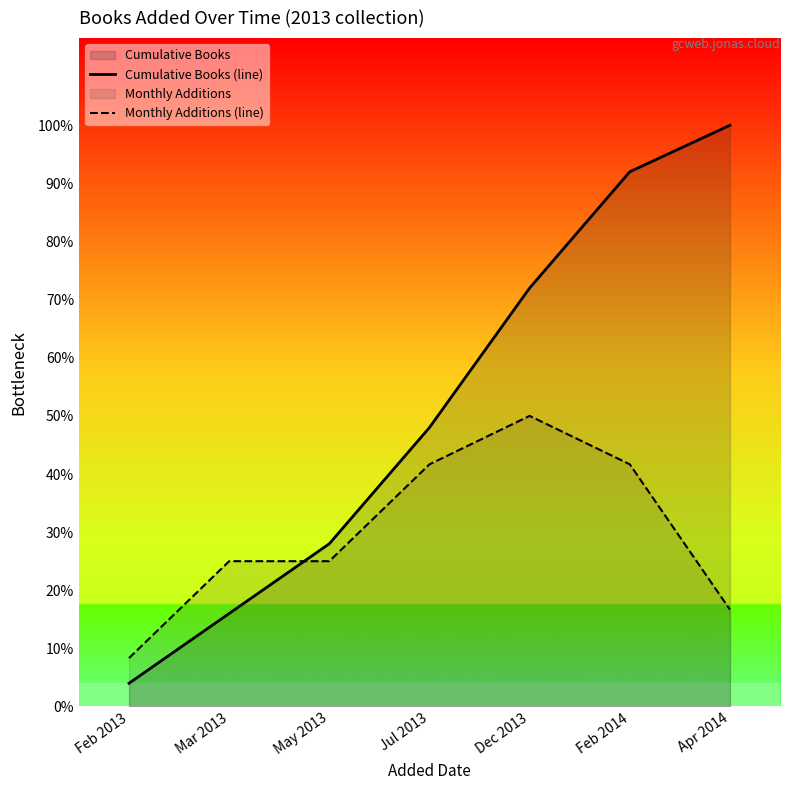

What is the label of the 2nd point from the right?

Feb 2014